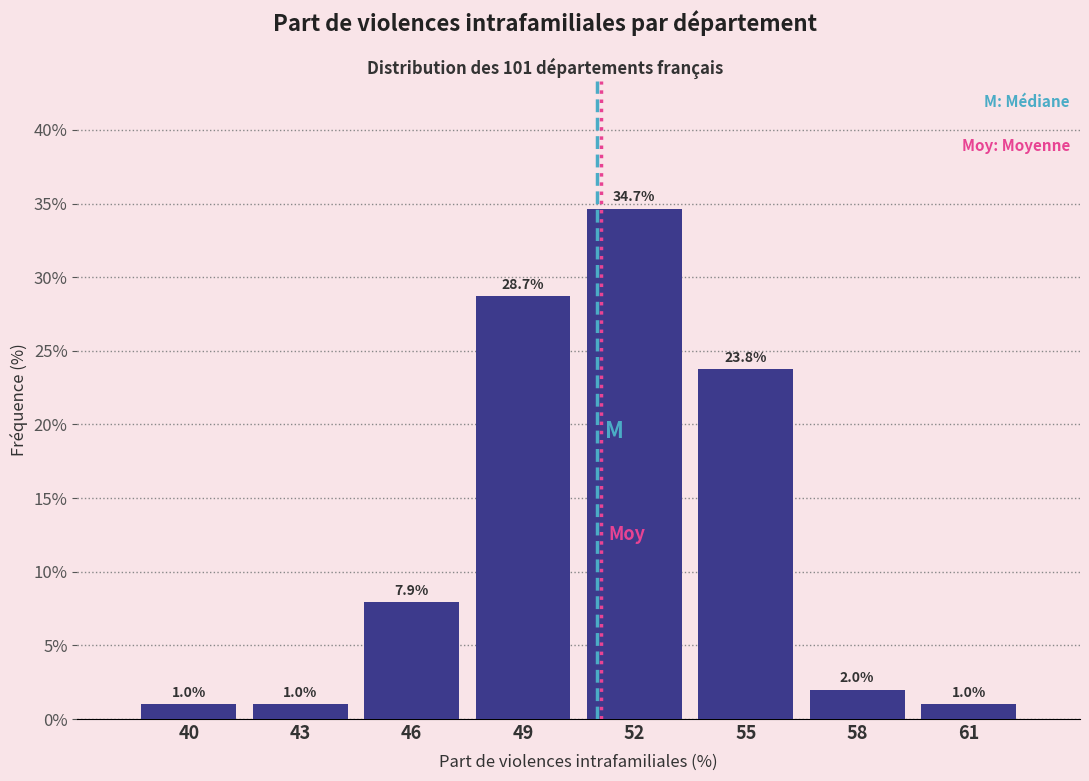

Reading left to right, what are all the values shown in this chart?

1.0	1.0	7.9	28.7	34.7	23.8	2.0	1.0